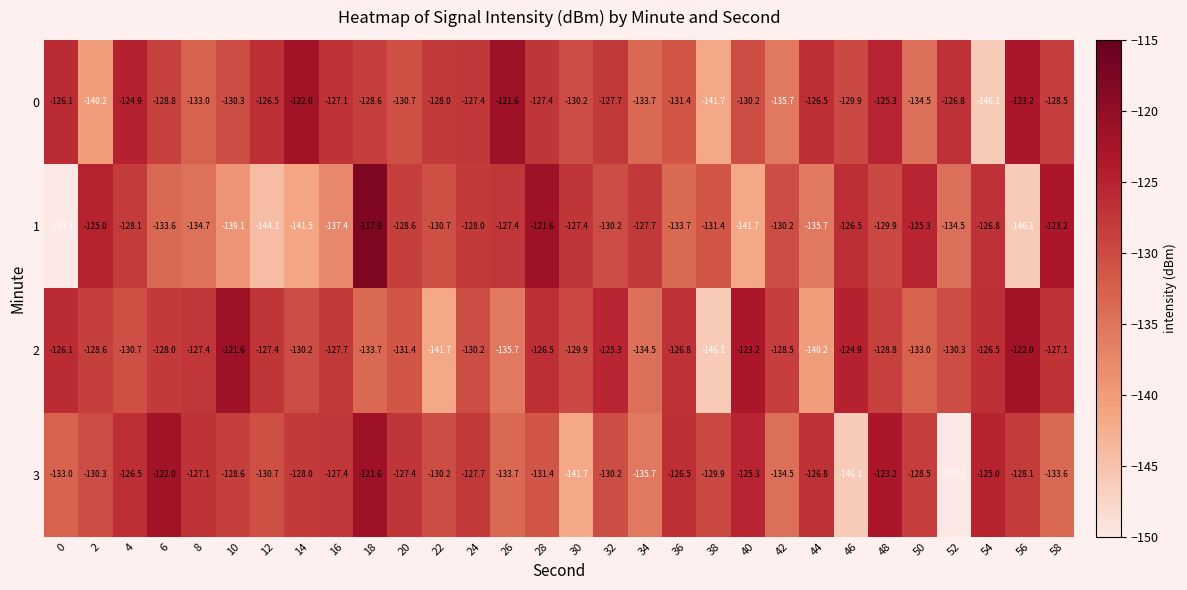

What is the sum of all 0 values?

-3894.0